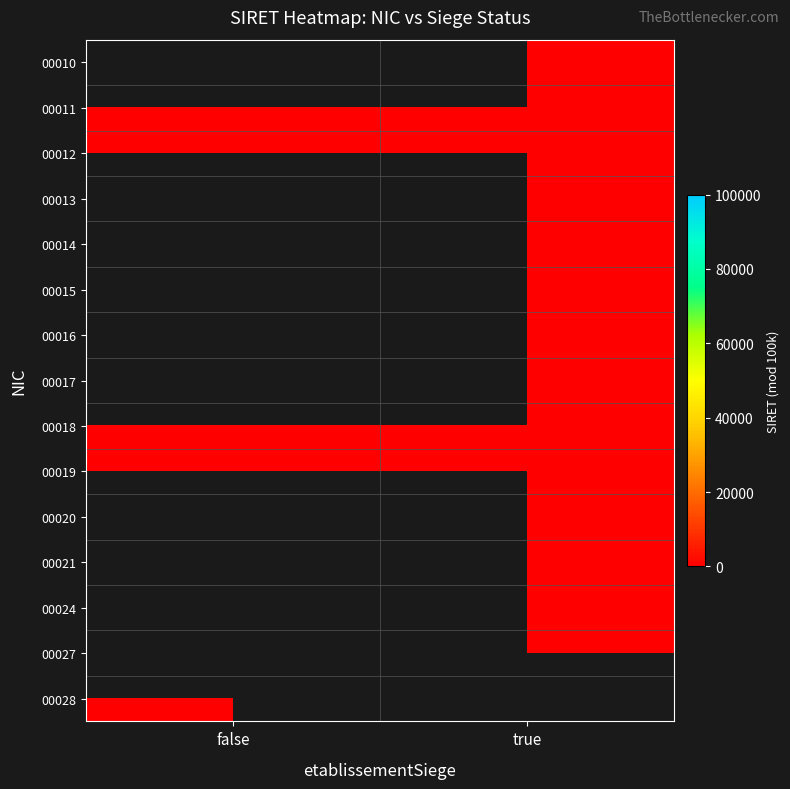

How many distinct data groups are displayed?

15